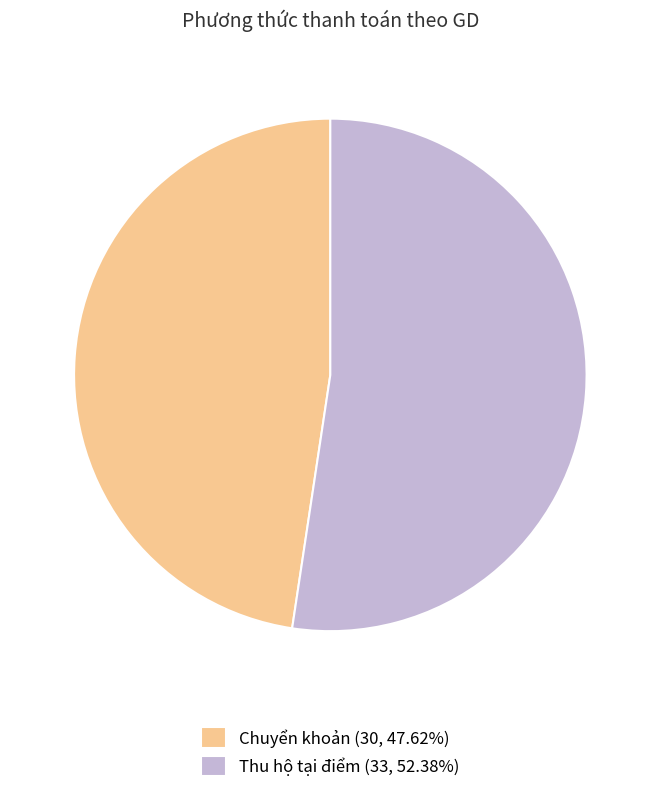

How many slices are in this pie chart?

2